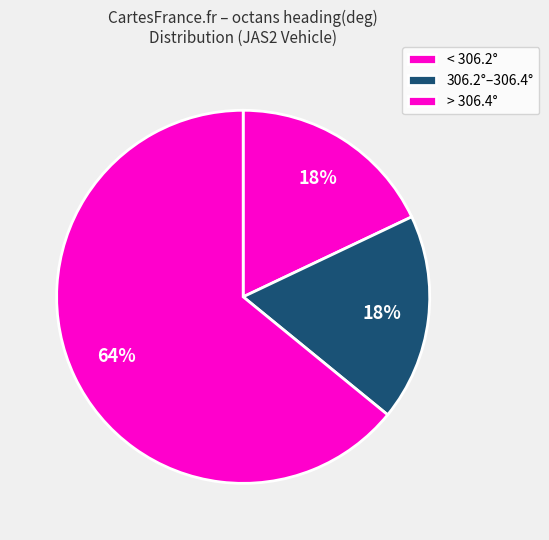

How many slices are in this pie chart?

3